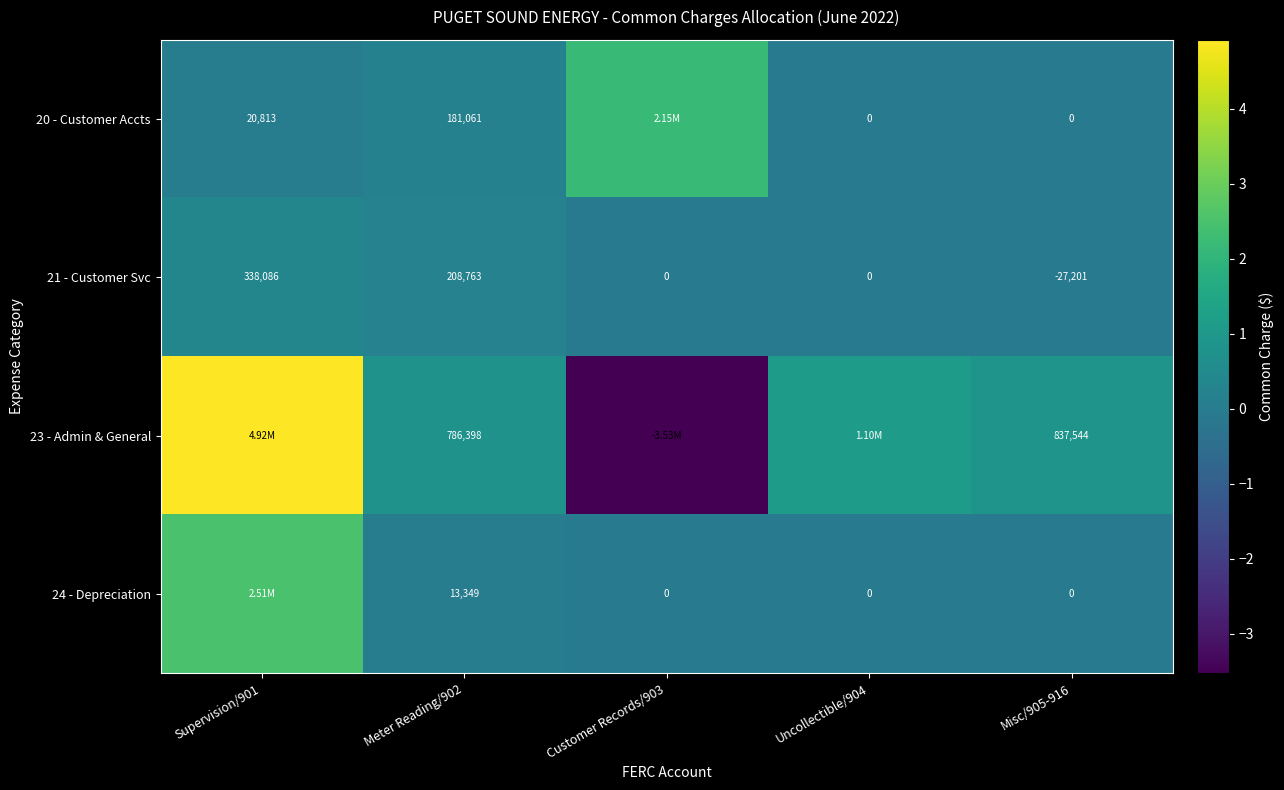

Is the value of 21 - Customer Svc at Meter Reading/902 greater than the value of 20 - Customer Accts at Supervision/901?

Yes